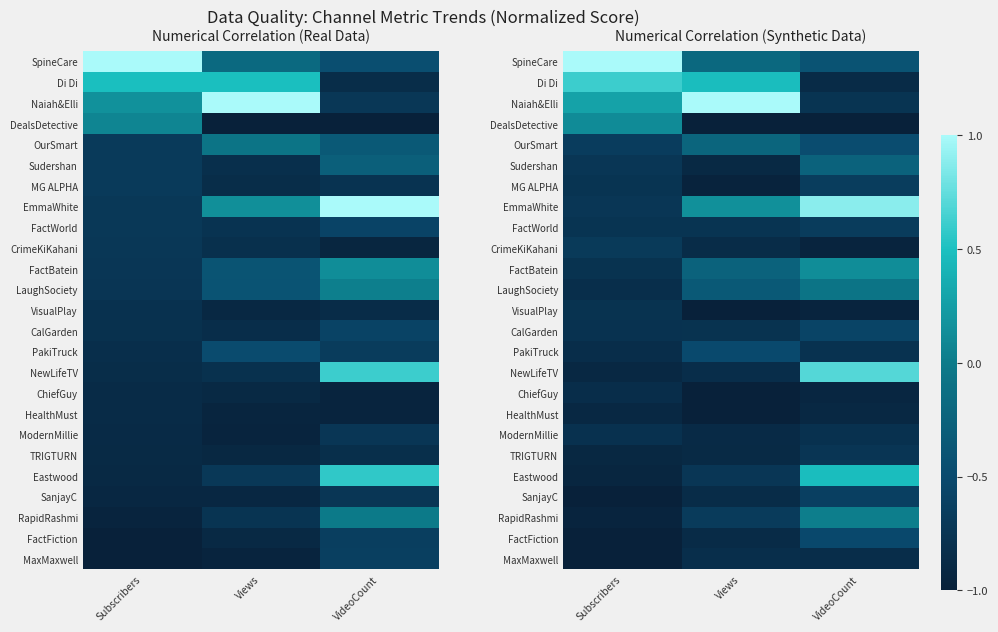

Which has a higher value, Views or Subscribers?

Subscribers